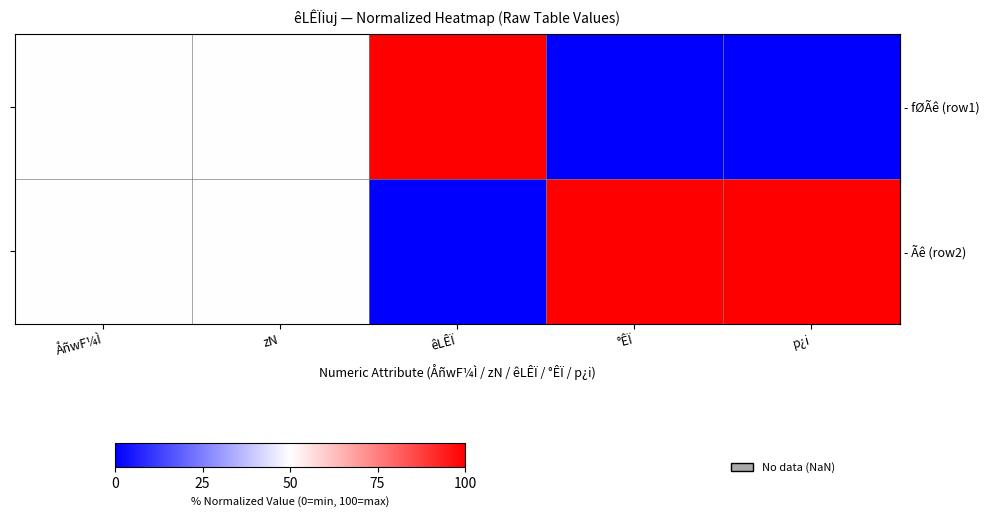

At which category is the sum across all series the highest?

ÅñwF¼Ì